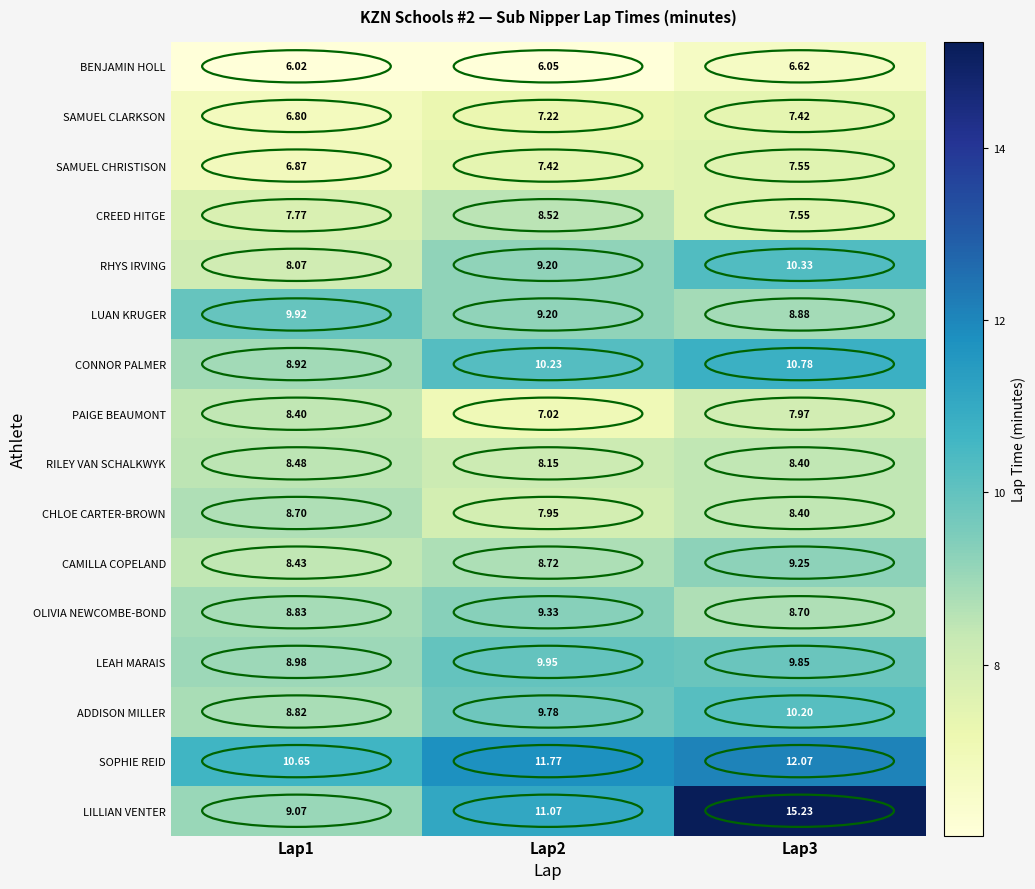

Which series changed the most between Lap1 and Lap2?

LILLIAN VENTER